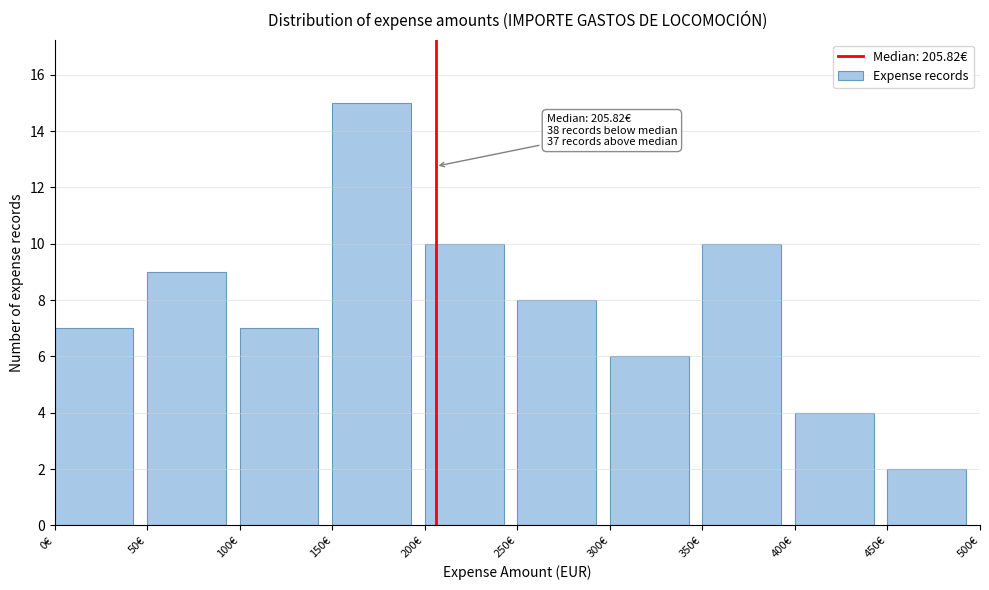

Over which range of the x-axis is the bar tallest?

150 to 200